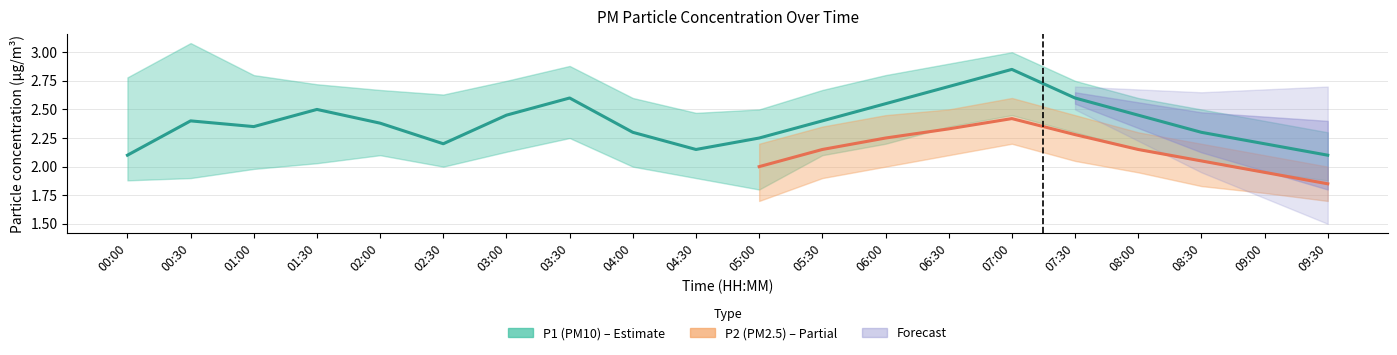

True or false: P1 and P1_lower intersect in this chart.

False